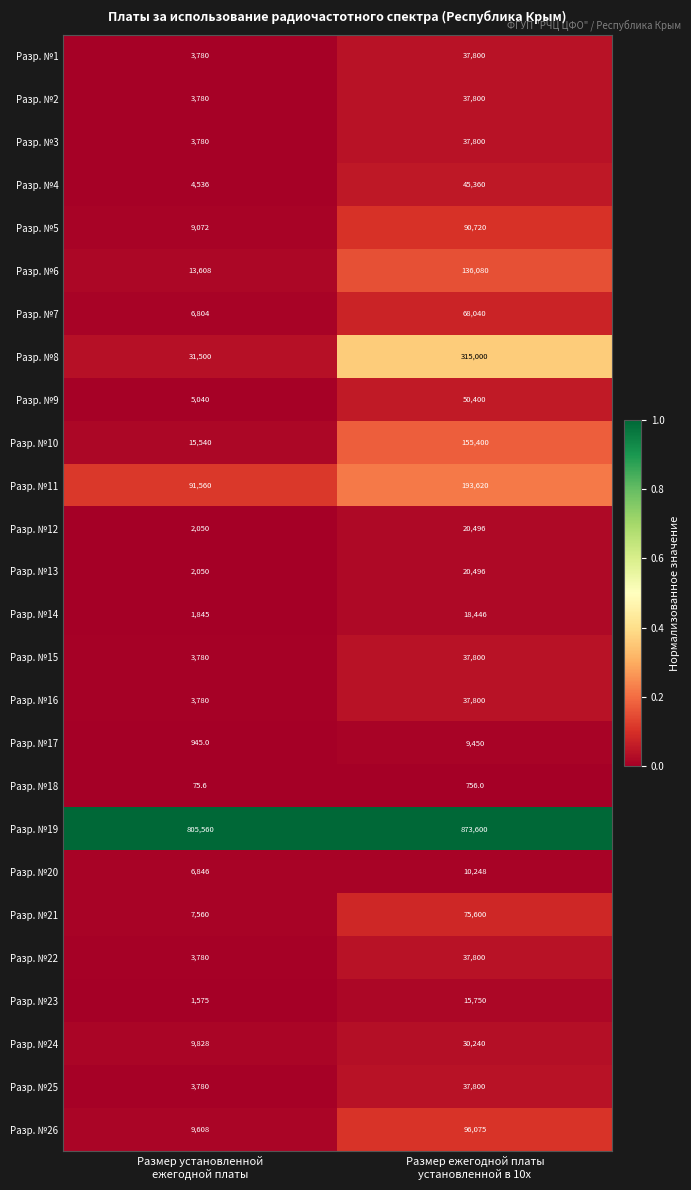

What is the spread (max minus min) of values at Размер установленной
ежегодной платы?

805484.4